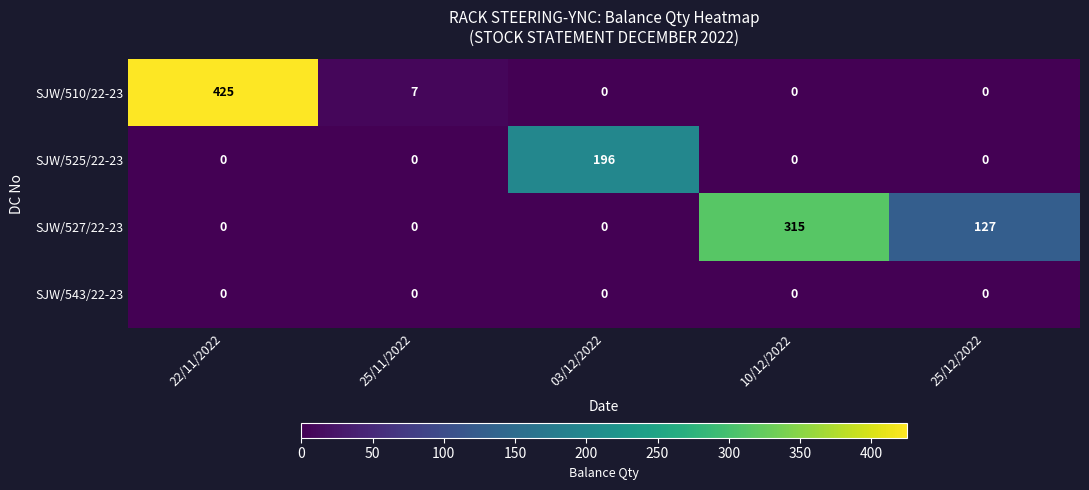

Which category has the highest value across all series?

22/11/2022